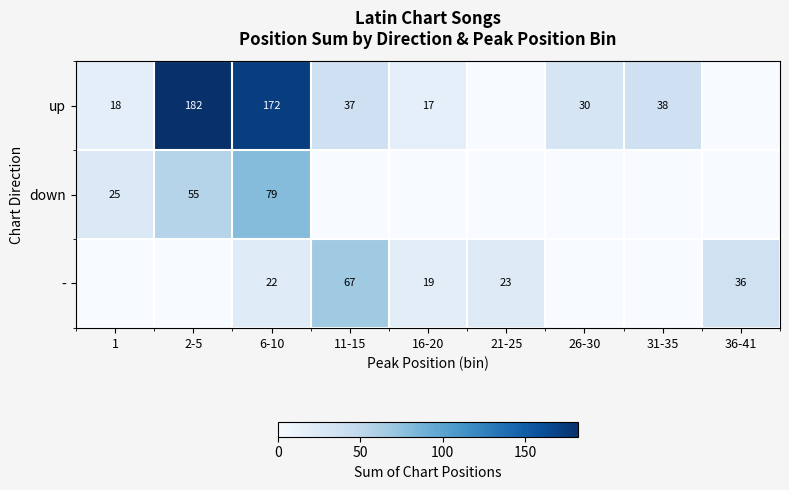

The value of down at 2-5 is 90. True or false?

False